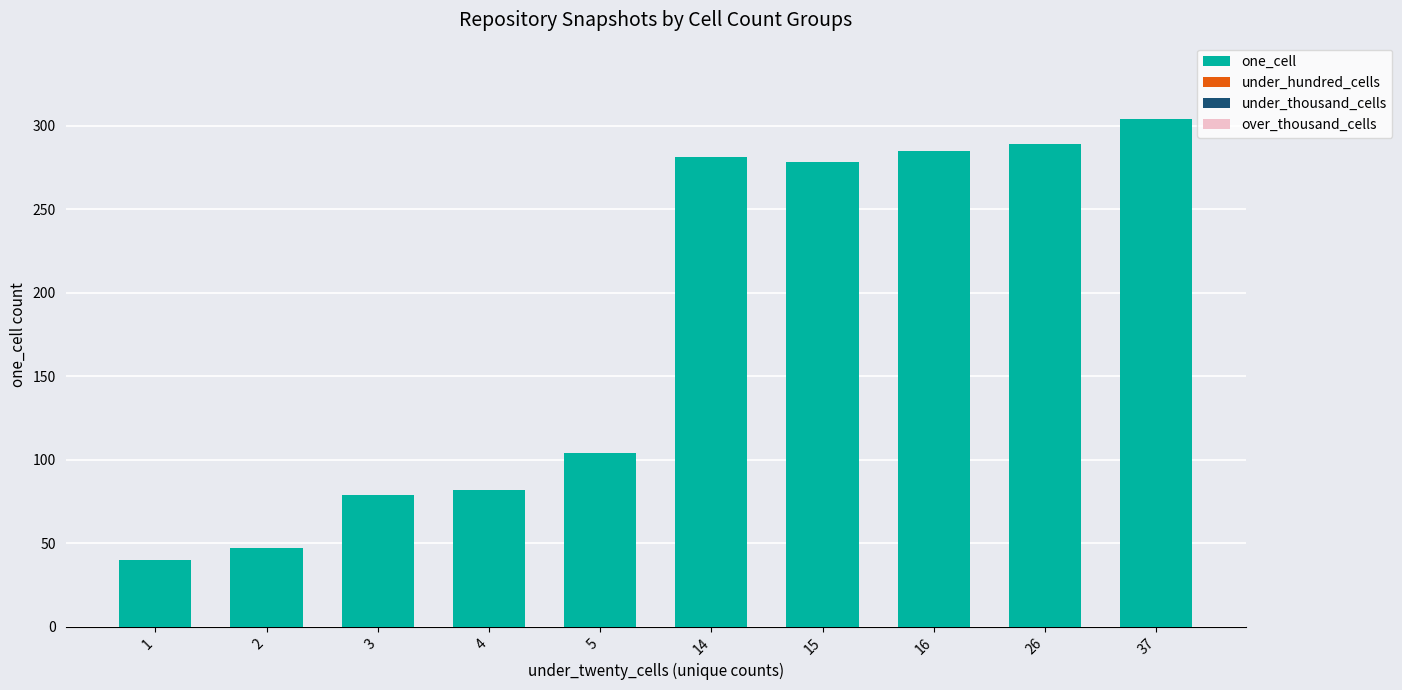

Read the value at 5.

104